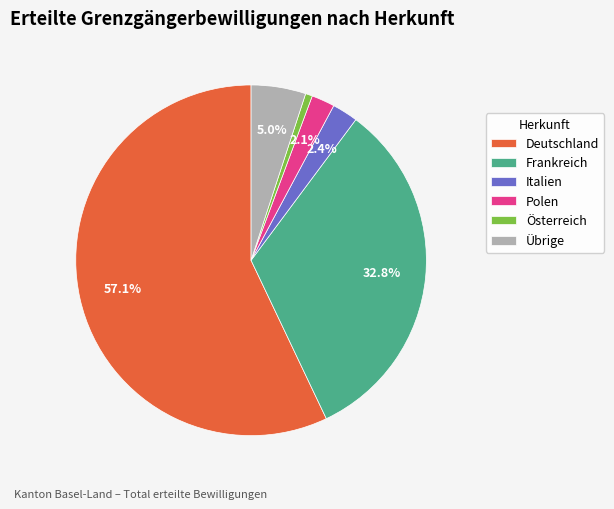

Count the number of slices in the pie.

6